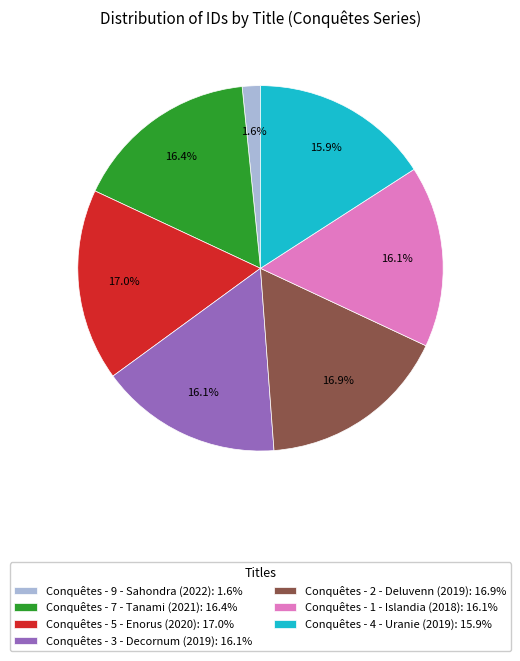

Which has a higher value, Conquêtes - 3 - Decornum (2019): 16.1% or Conquêtes - 5 - Enorus (2020): 17.0%?

Conquêtes - 5 - Enorus (2020): 17.0%